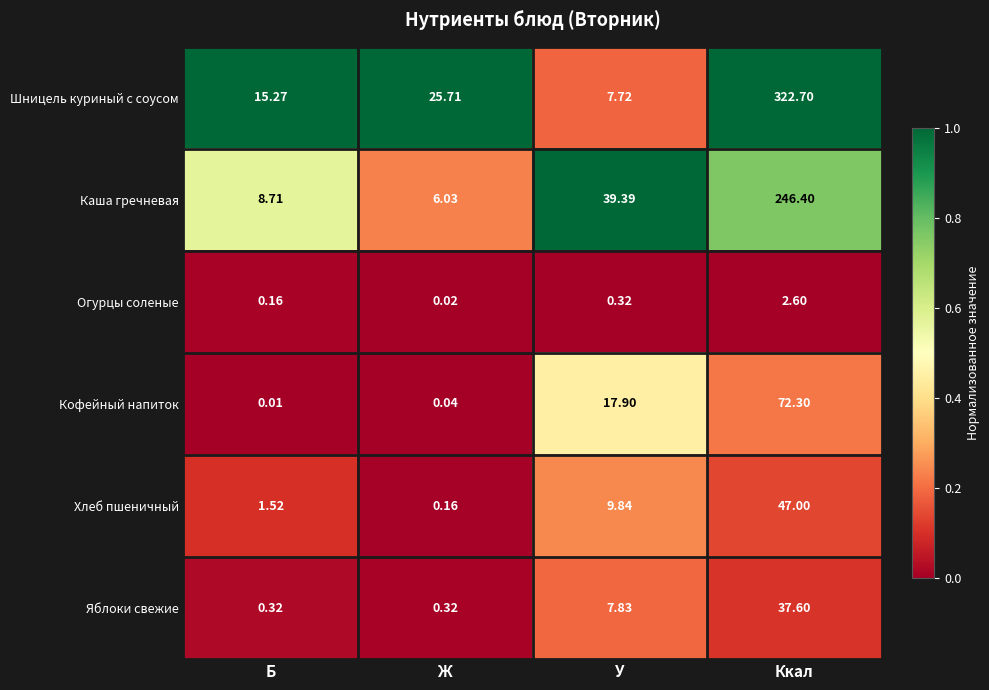

List the series in order of their peak value, highest first.

Шницель куриный с соусом, Каша гречневая, Кофейный напиток, Хлеб пшеничный, Яблоки свежие, Огурцы соленые